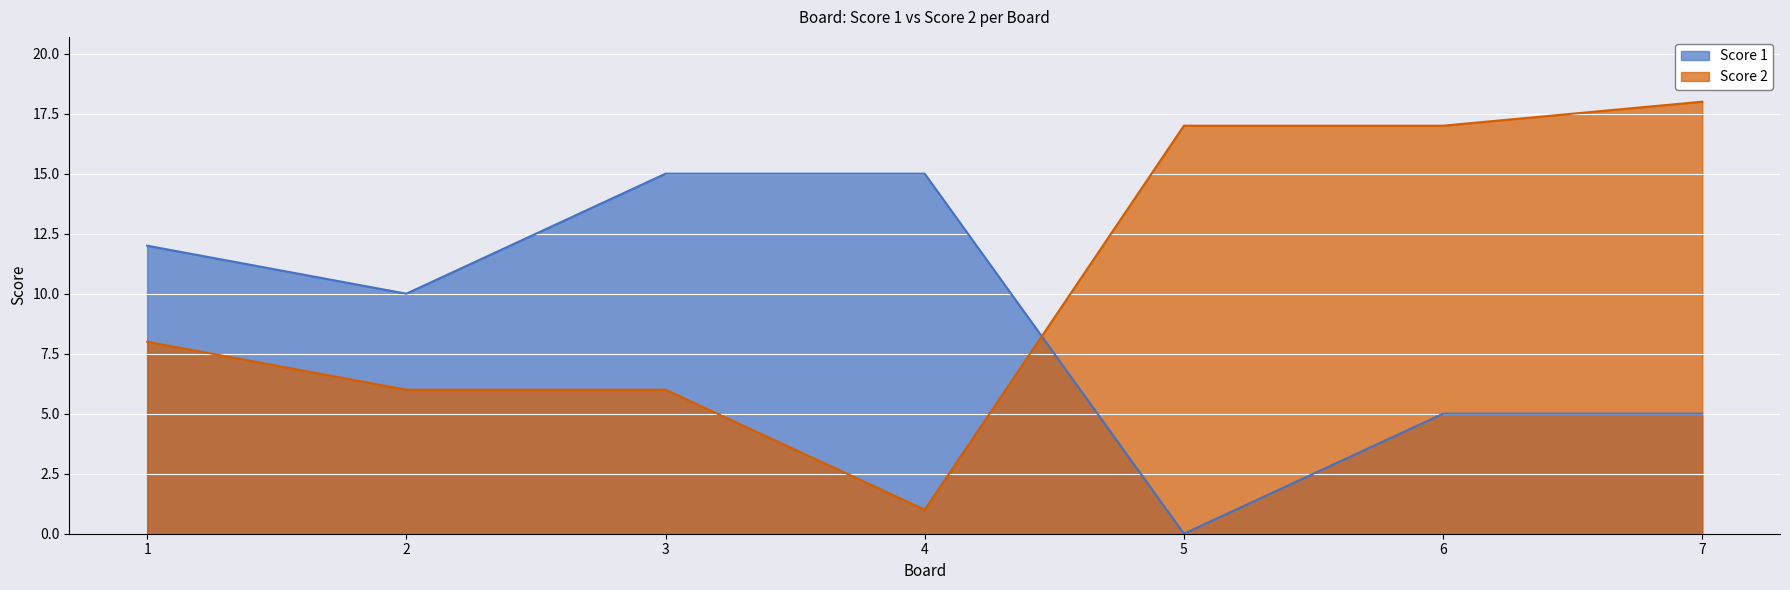

Which has a higher value, 5 or 1?

1